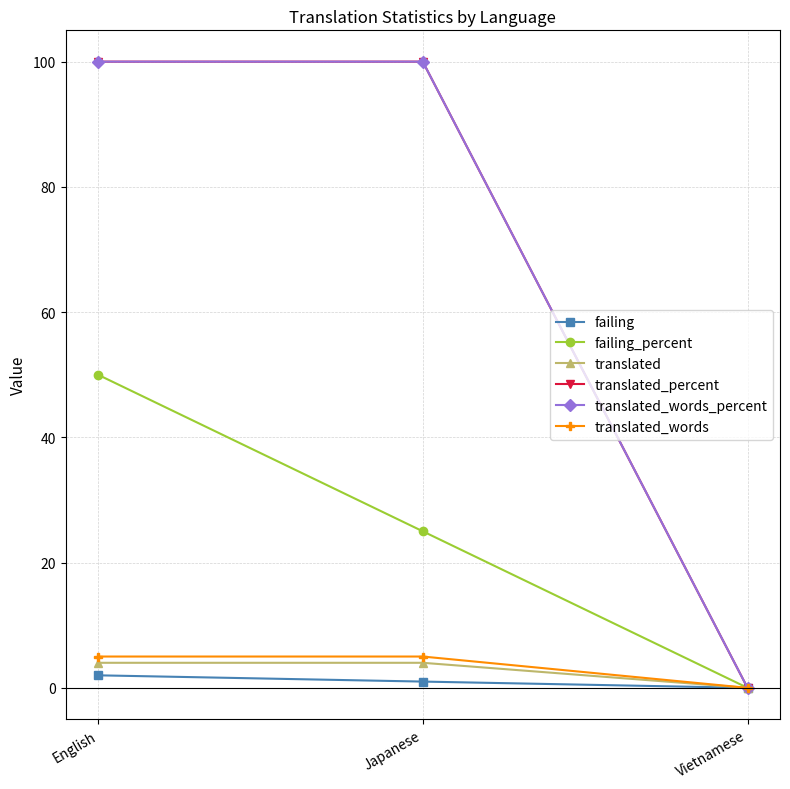

The translated series shows -2 at Vietnamese. True or false?

False